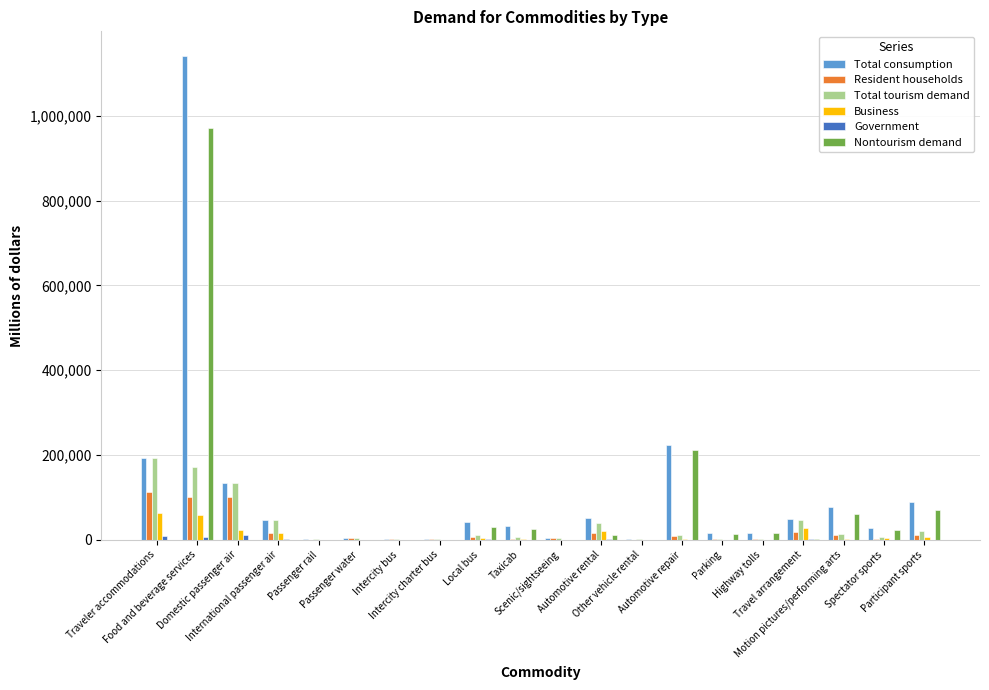

What value does the Total consumption series have at Traveler accommodations, to the nearest 100?

192000